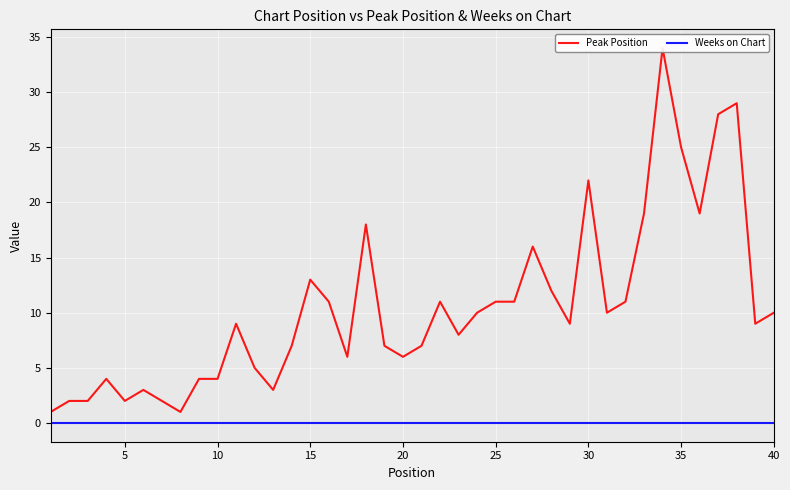

Is it true that Peak Position equals 3 at 10?

False